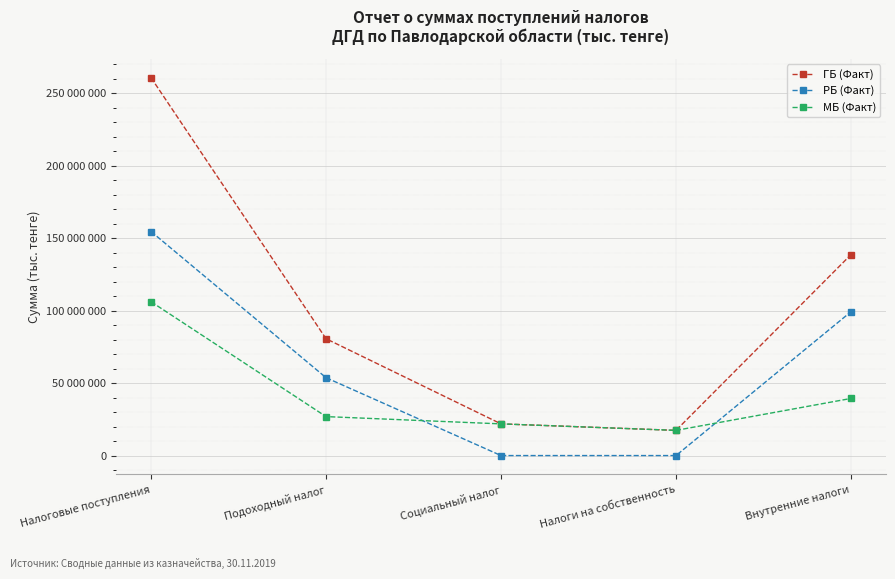

The value of МБ (Факт) at Социальный налог is 21855943. True or false?

True